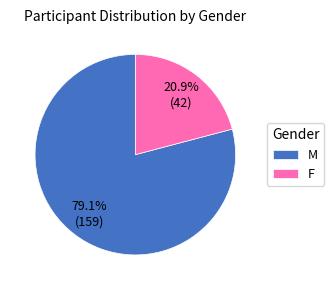

What is the ratio of the value at F to the value at M?

0.3